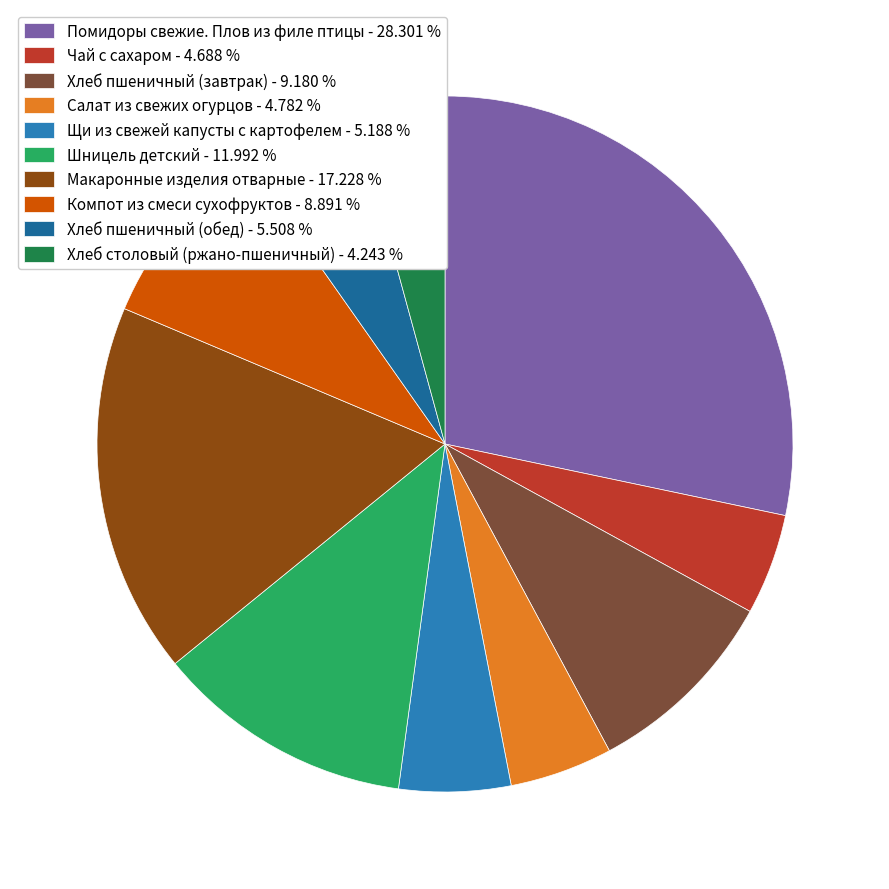

How many segments does this pie chart have?

10